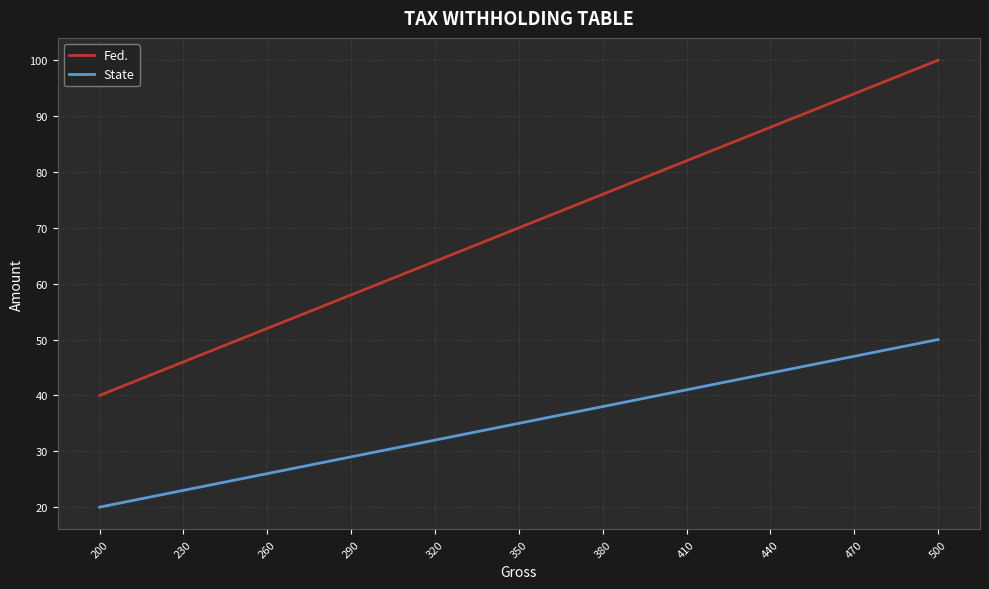

Reading left to right, what are all the values shown in this chart?

Fed.: 40	42	44	46	48	50	52	54	56	58	60	62	64	66	68	70	72	74	76	78	80	82	84	86	88	90	92	94	96	98	100
State: 20	21	22	23	24	25	26	27	28	29	30	31	32	33	34	35	36	37	38	39	40	41	42	43	44	45	46	47	48	49	50